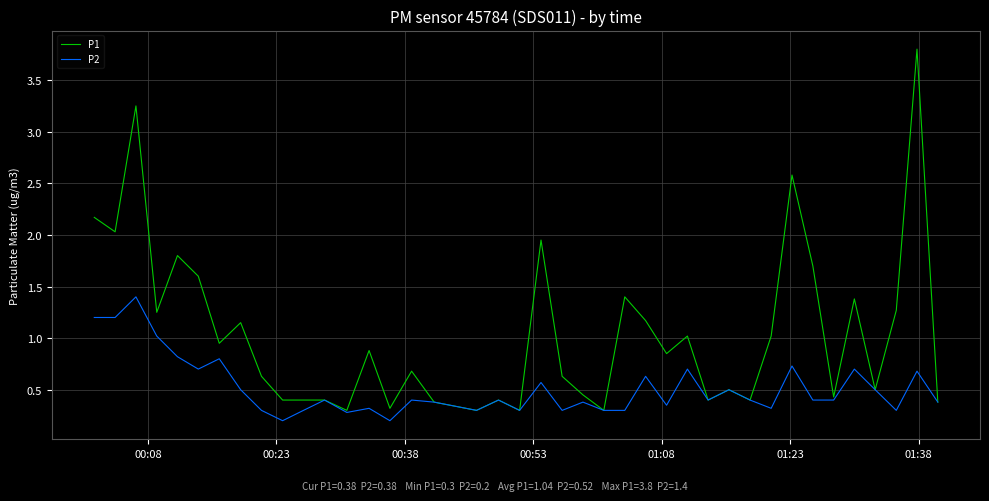

Which series has the largest range (max minus min)?

P1